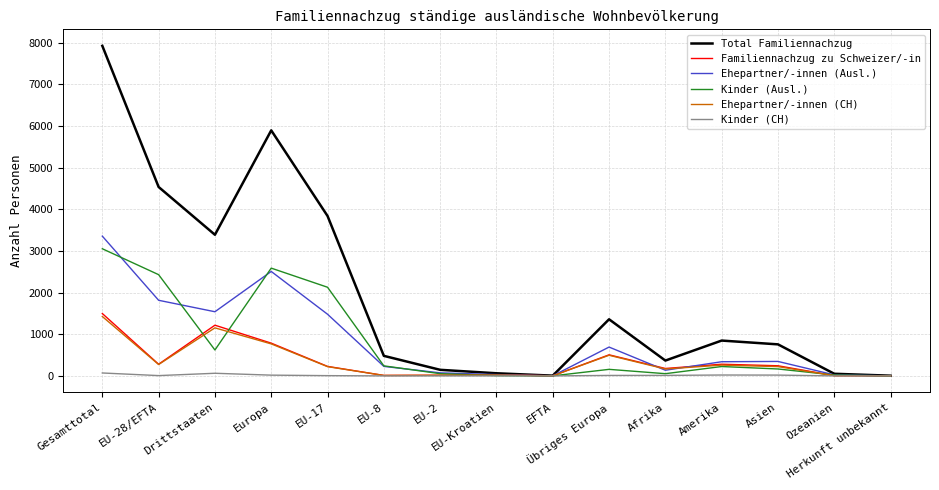

What are all the series names shown in the legend?

Total Familiennachzug, Familiennachzug zu Schweizer/-in, Ehepartner/-innen (Ausl.), Kinder (Ausl.), Ehepartner/-innen (CH), Kinder (CH)